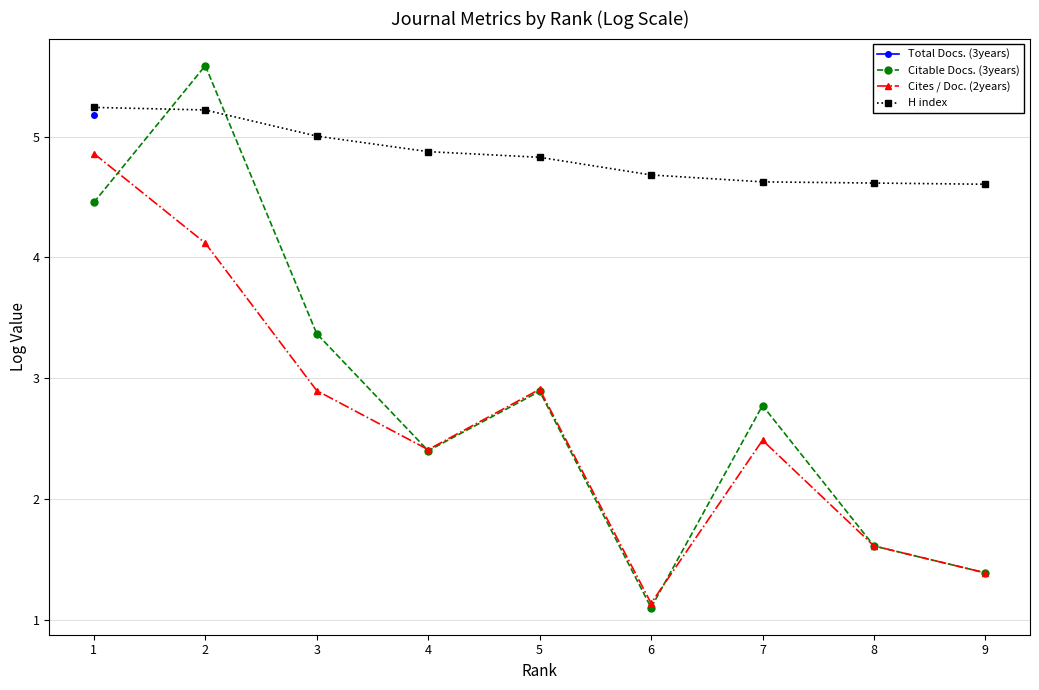

Between 1 and 3, which series saw the biggest shift?

Cites / Doc. (2years)